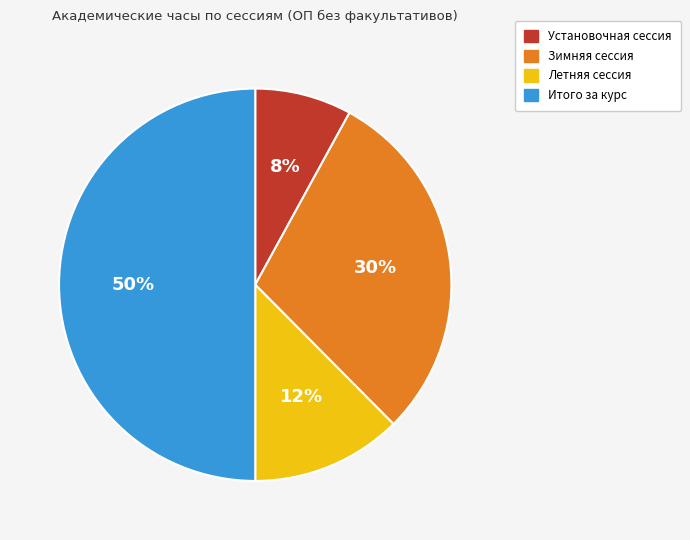

To the nearest percent, what portion does Зимняя сессия represent?

30%